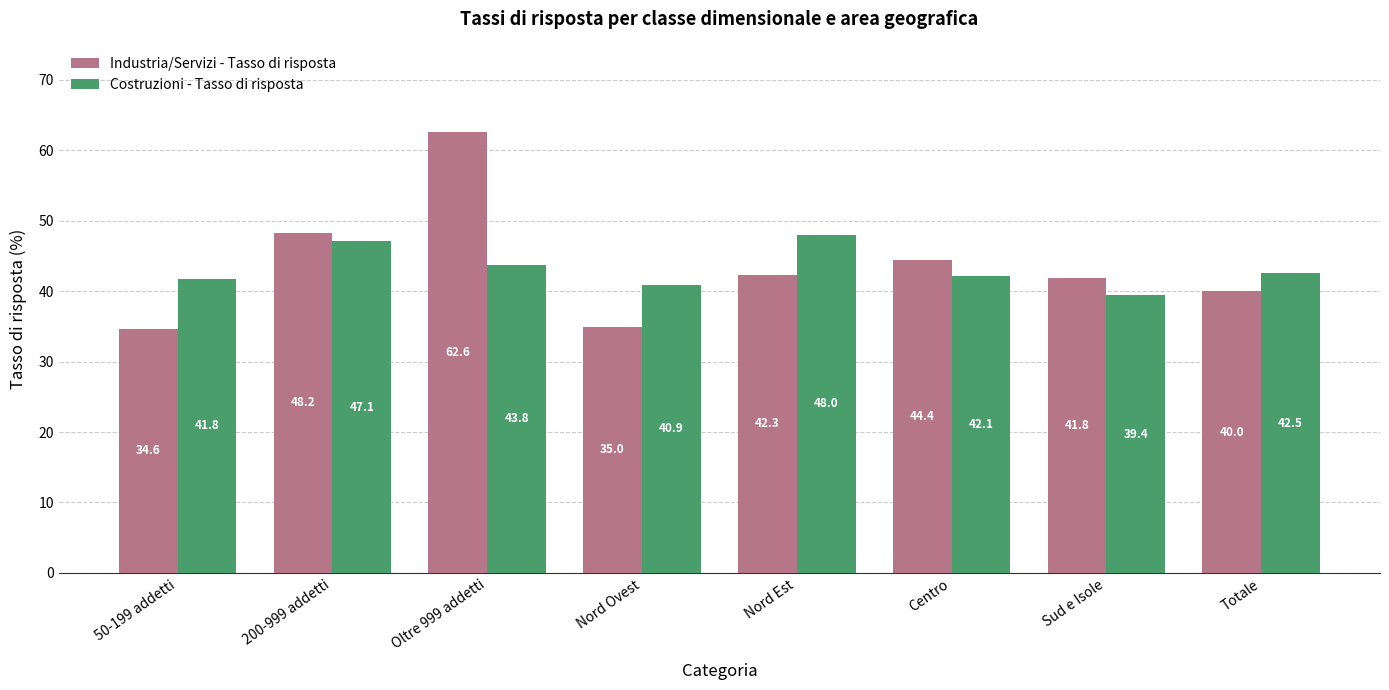

Which series has the largest total across all categories?

Industria/Servizi - Tasso di risposta